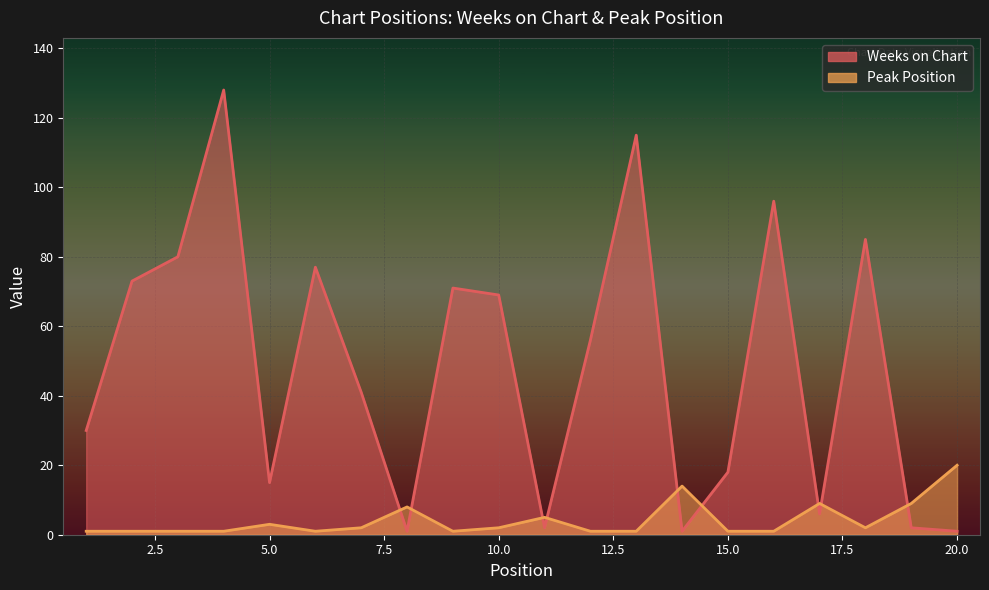

What is the value of the Peak Position point at the 11th from the left?

5